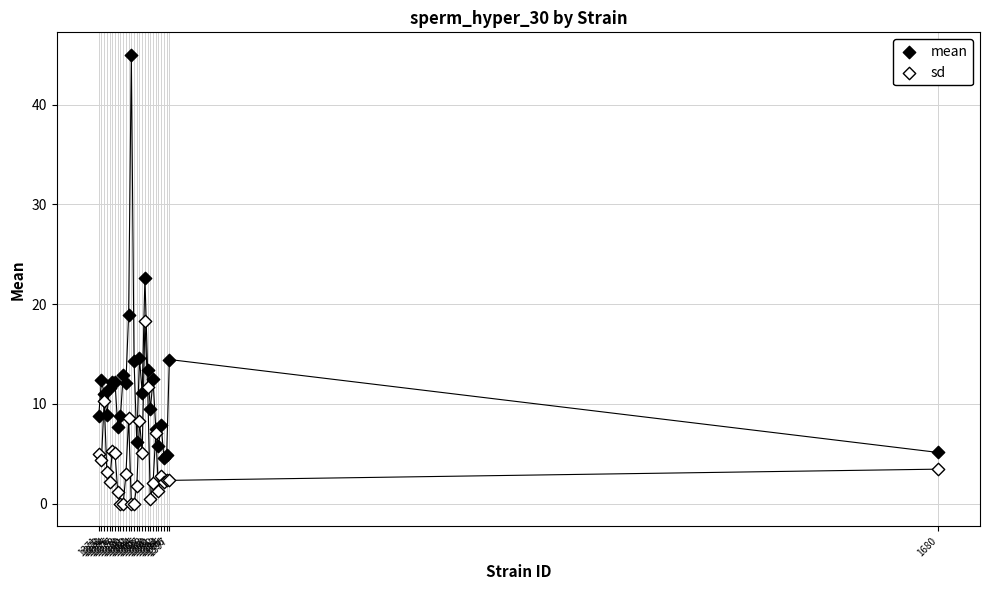

Which series contains the lowest Y value?

sd